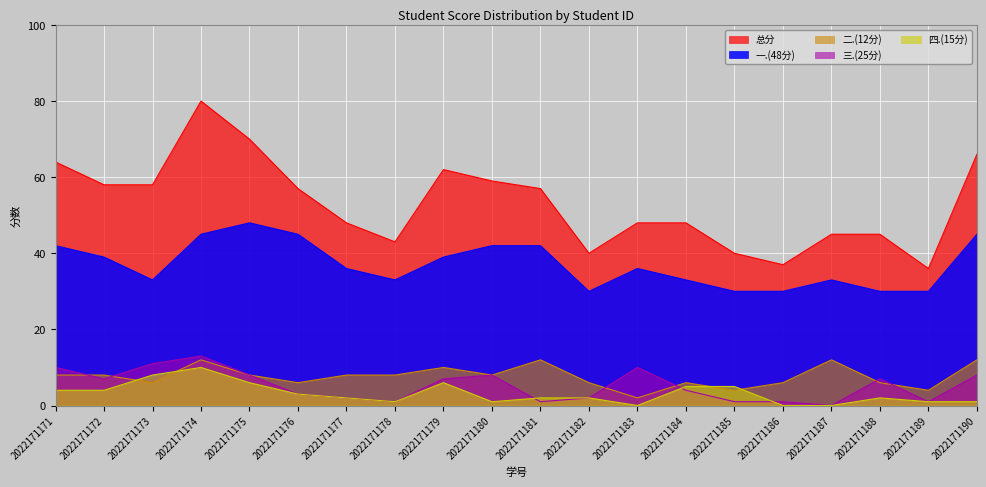

What is the spread (max minus min) of values at 2022171179?

56